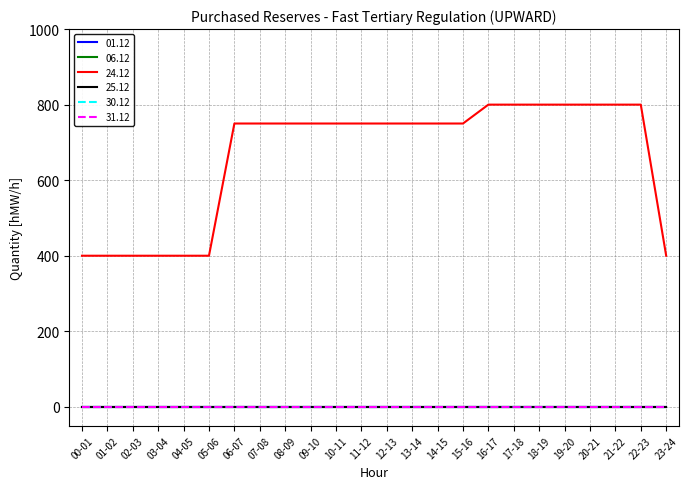

True or false: 01.12 and 24.12 cross at least once.

False